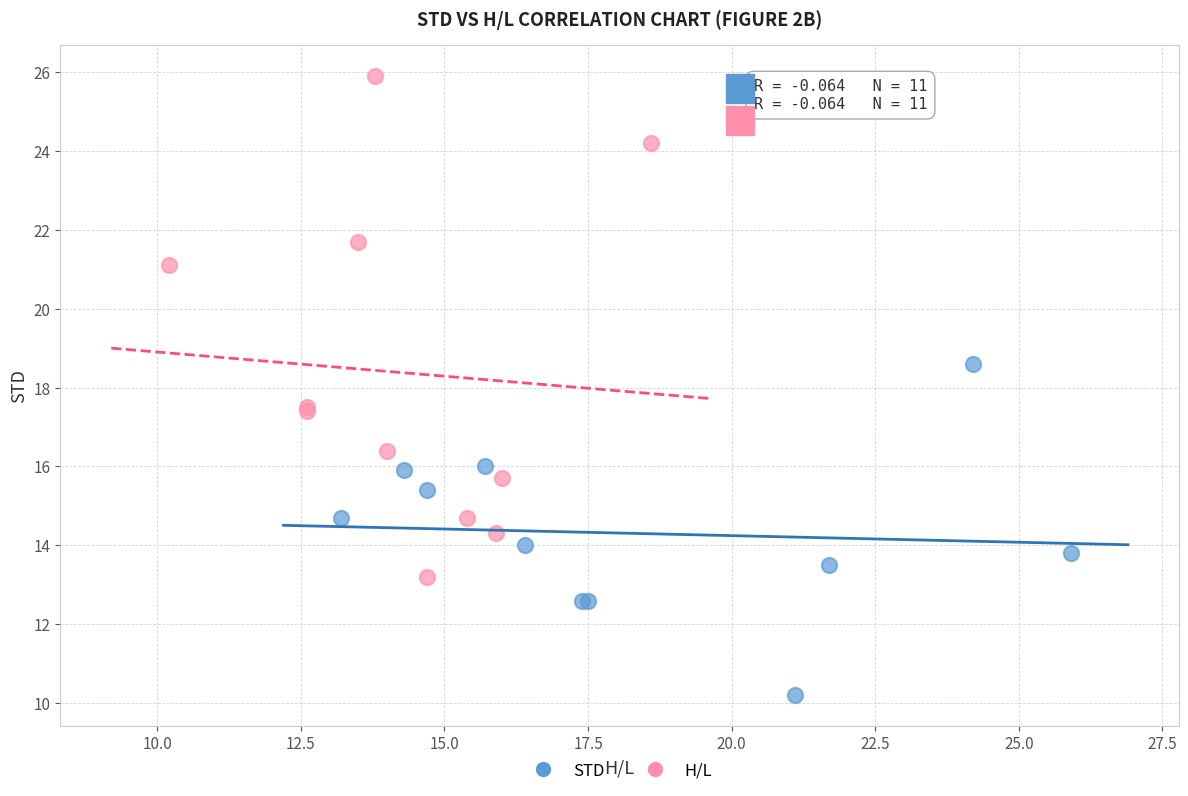

Which series has the widest spread of Y values?

H/L